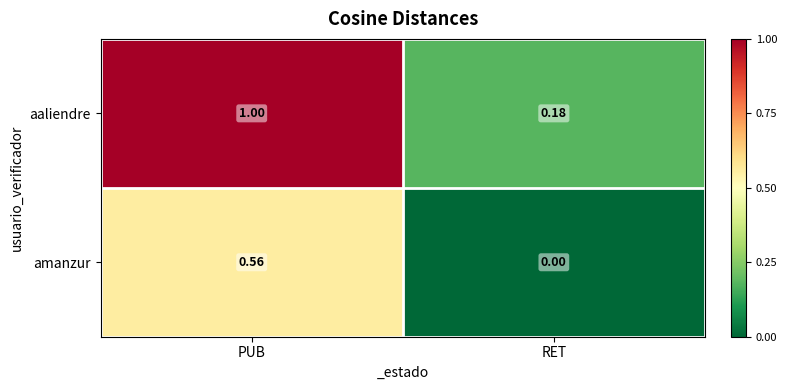

Which series has the widest spread of values?

aaliendre